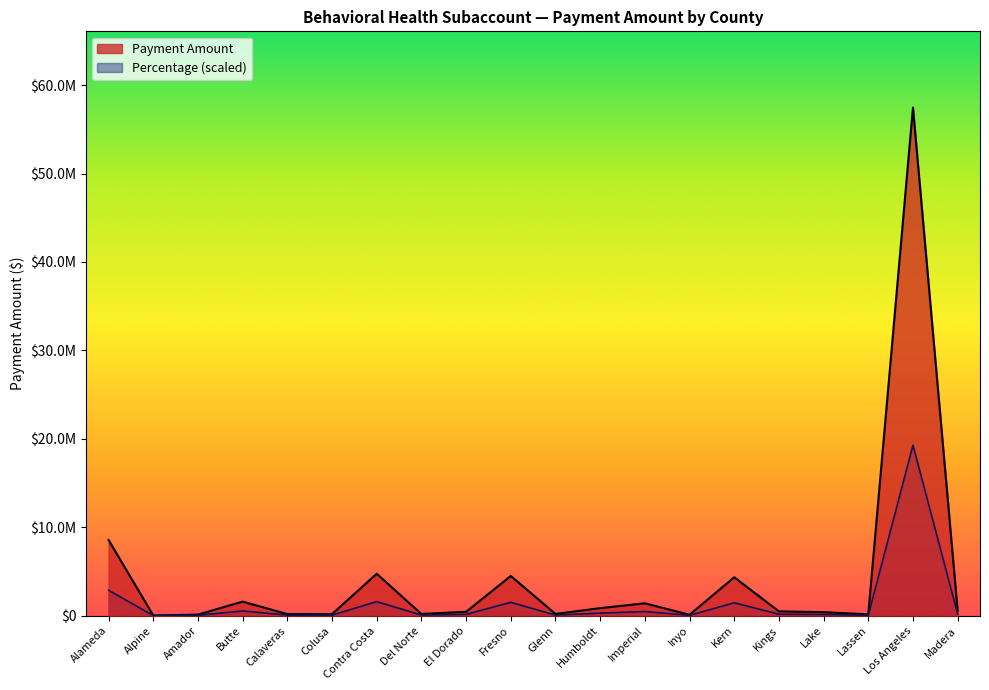

At which label does Payment Amount reach its peak?

Los Angeles